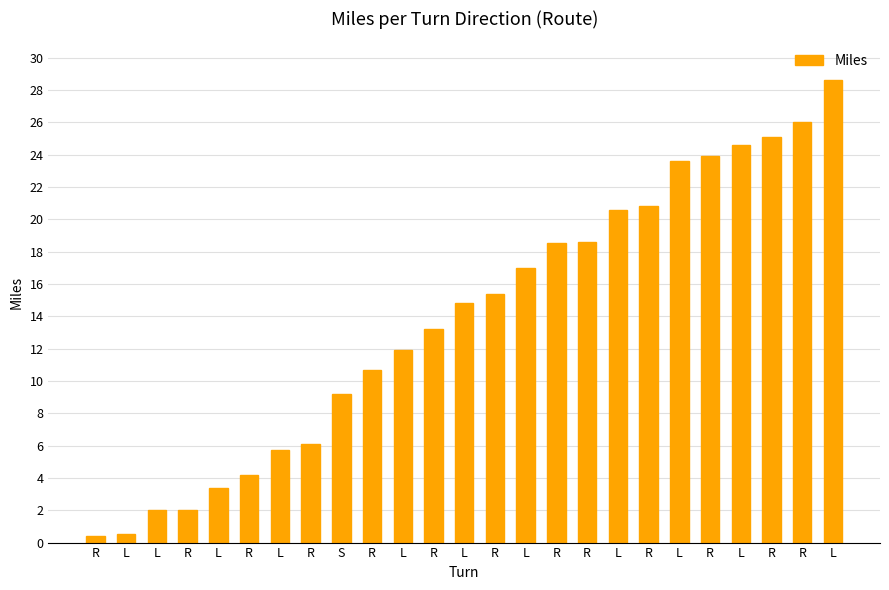

How many data points does each series have?

25